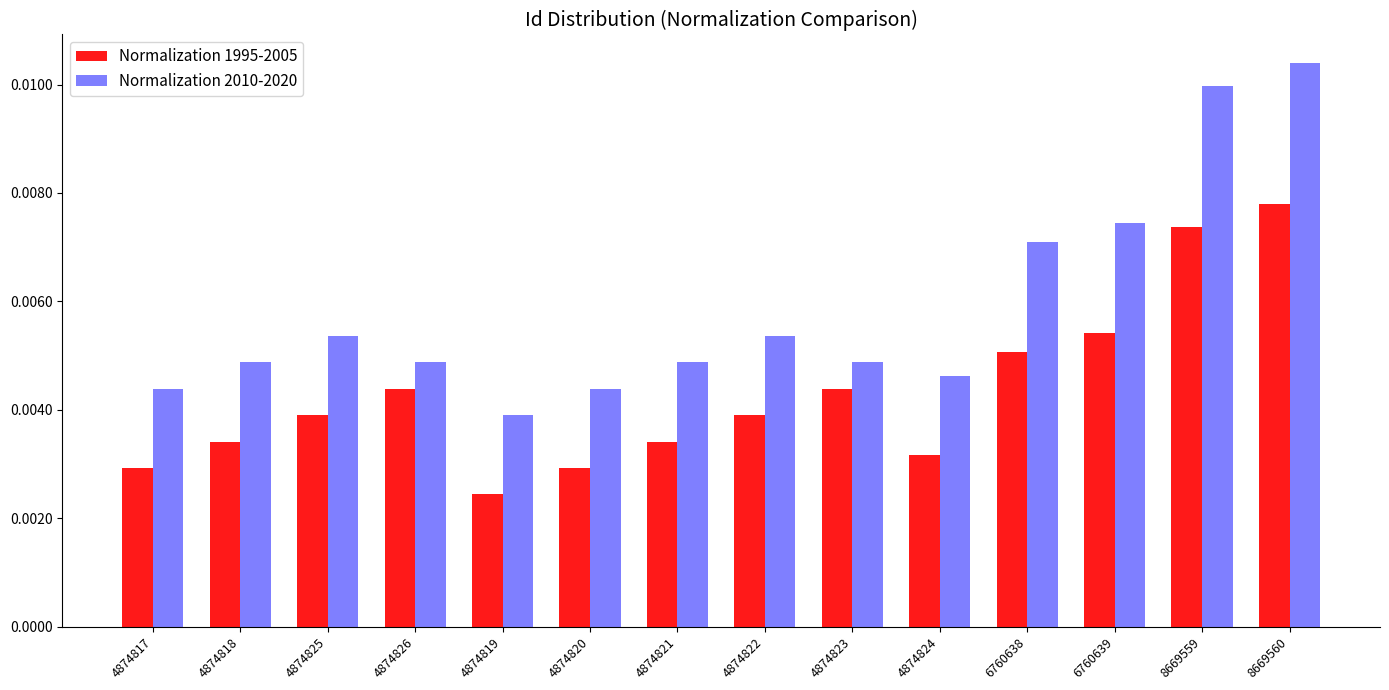

What is the sum of all Normalization 2010-2020 values?

0.1